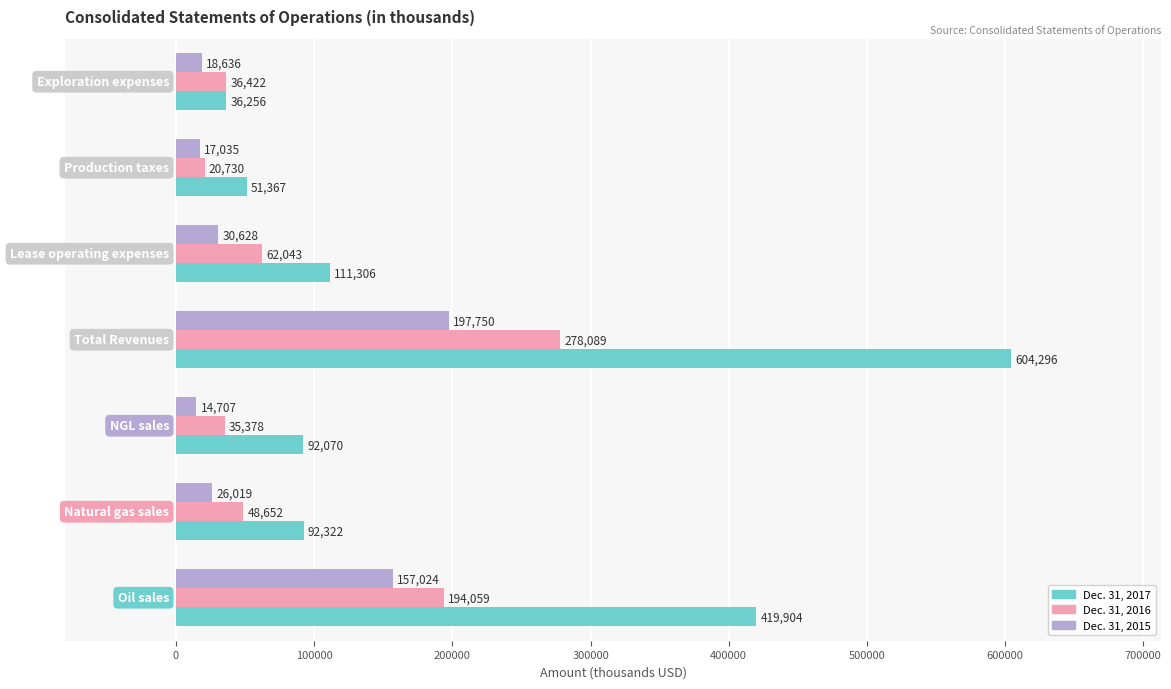

What is the average value of the Dec. 31, 2015 series?

65971